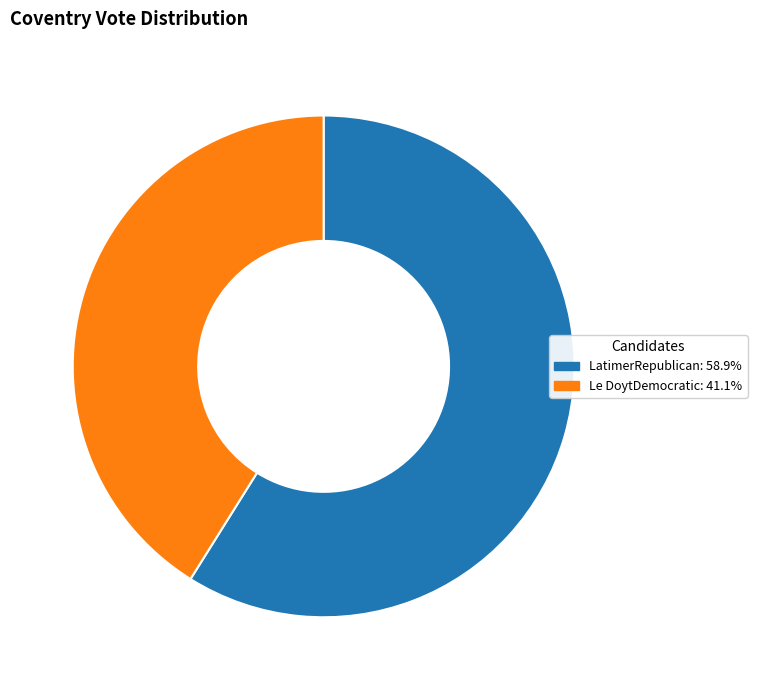

True or false: LatimerRepublican accounts for 47% of the total.

False